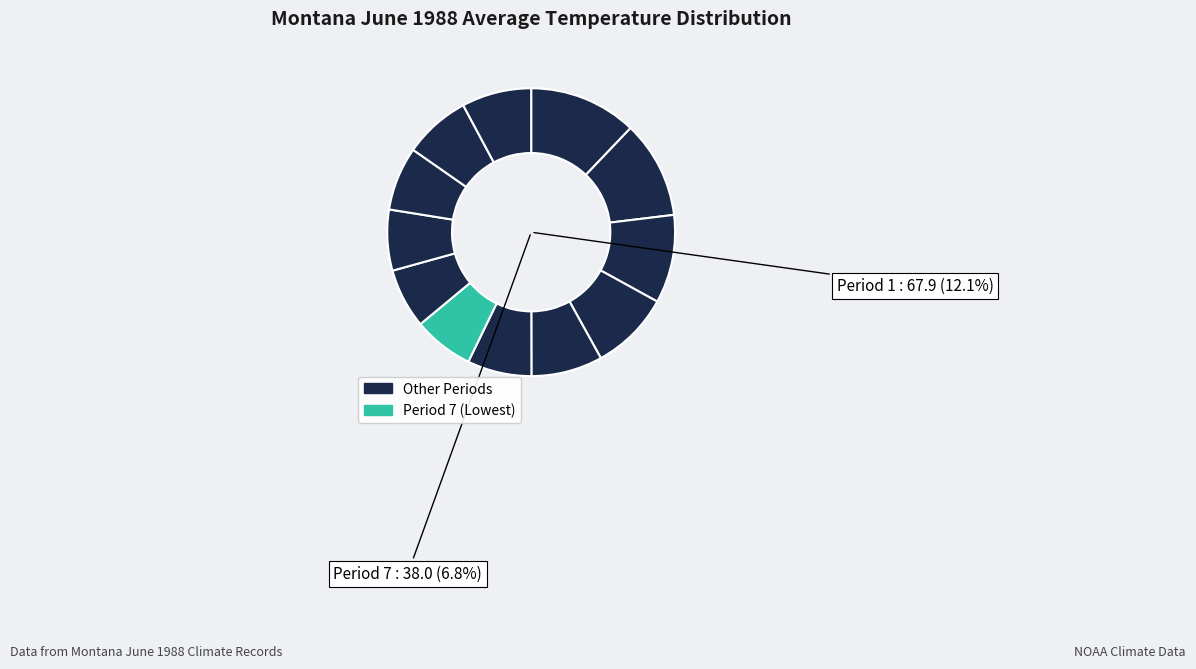

Between 5 and 6, which is larger?

5